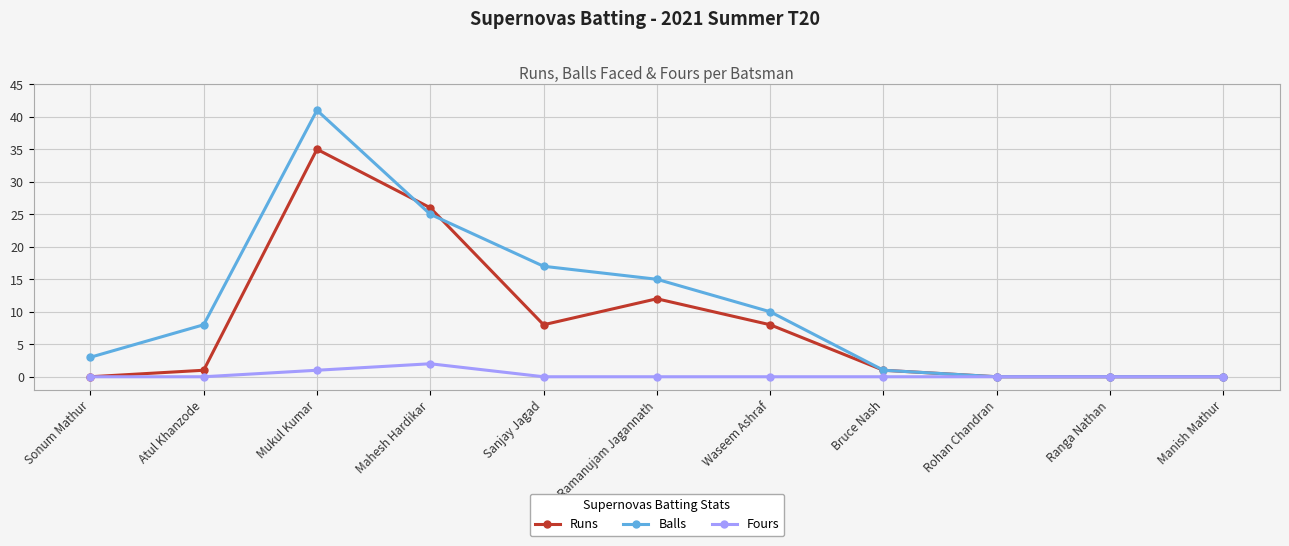

Rank the series by their maximum value, from lowest to highest.

Fours, Runs, Balls